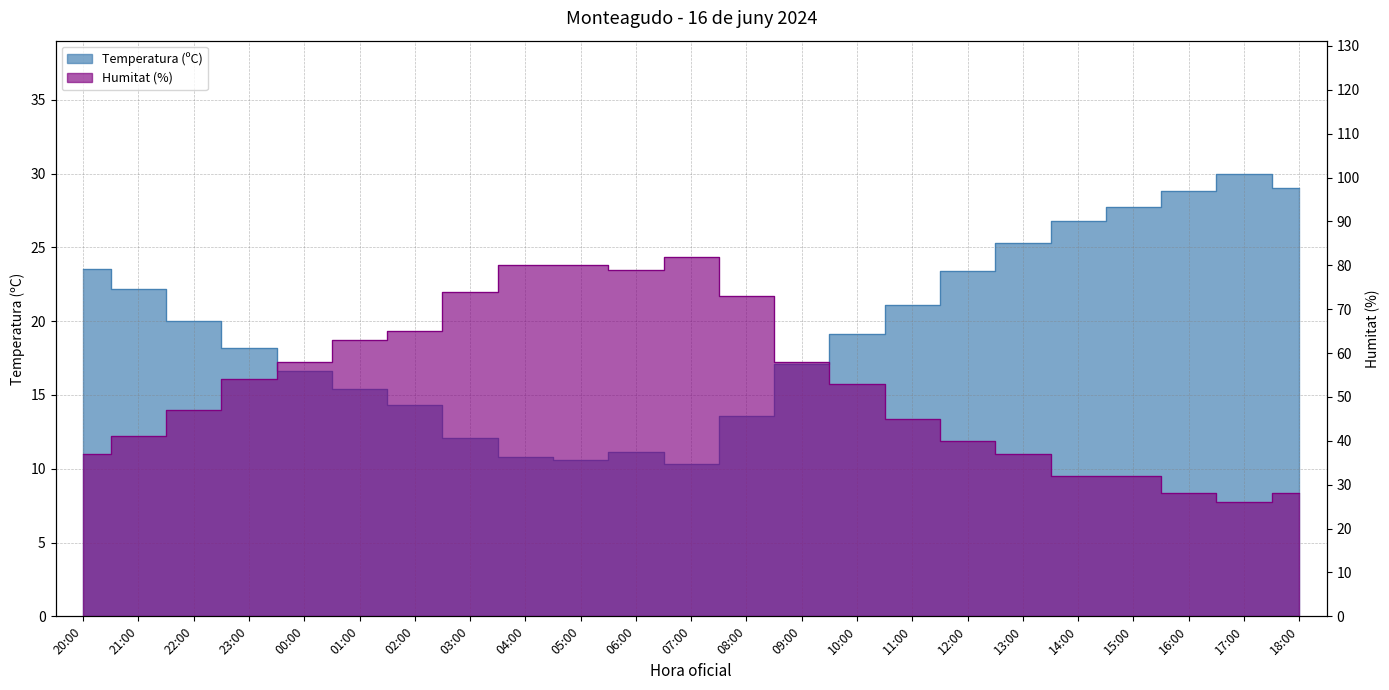

Where do Temperatura (ºC) and Humitat (%) first cross each other?

15:00 and 16:00